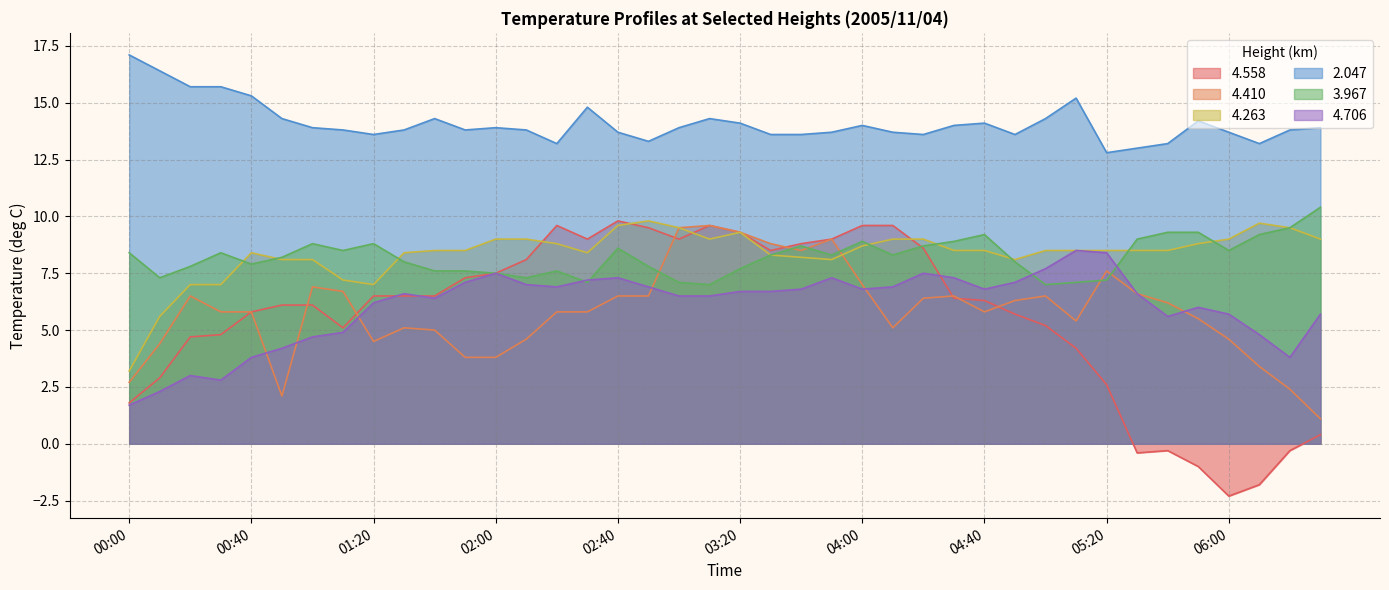

Read the   4.706 value at 04:10.

6.9